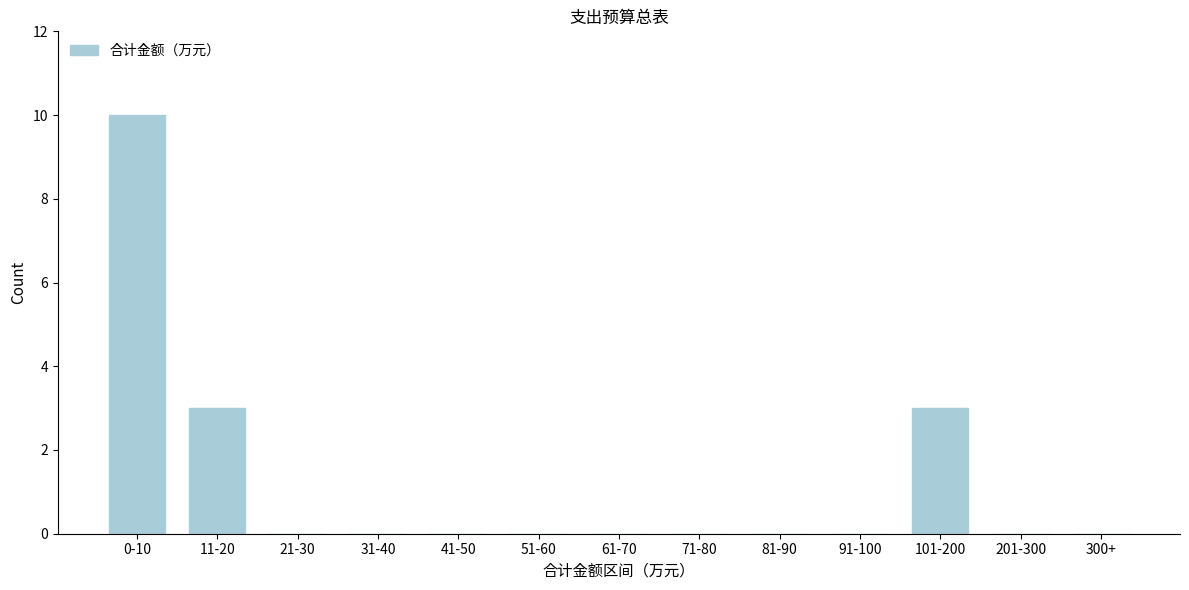

Reading right to left, list all the values displayed in this chart.

300+=0	201-300=0	101-200=3	91-100=0	81-90=0	71-80=0	61-70=0	51-60=0	41-50=0	31-40=0	21-30=0	11-20=3	0-10=10